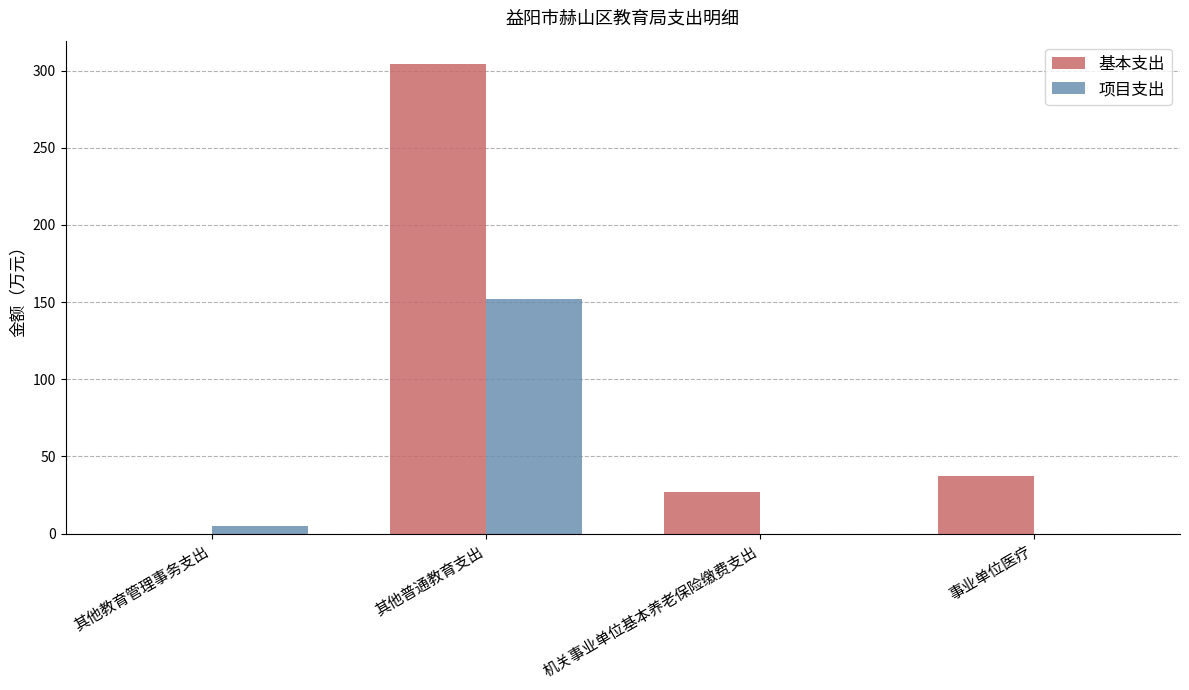

What is the difference between the 基本支出 values at 其他普通教育支出 and 事业单位医疗?

267.2